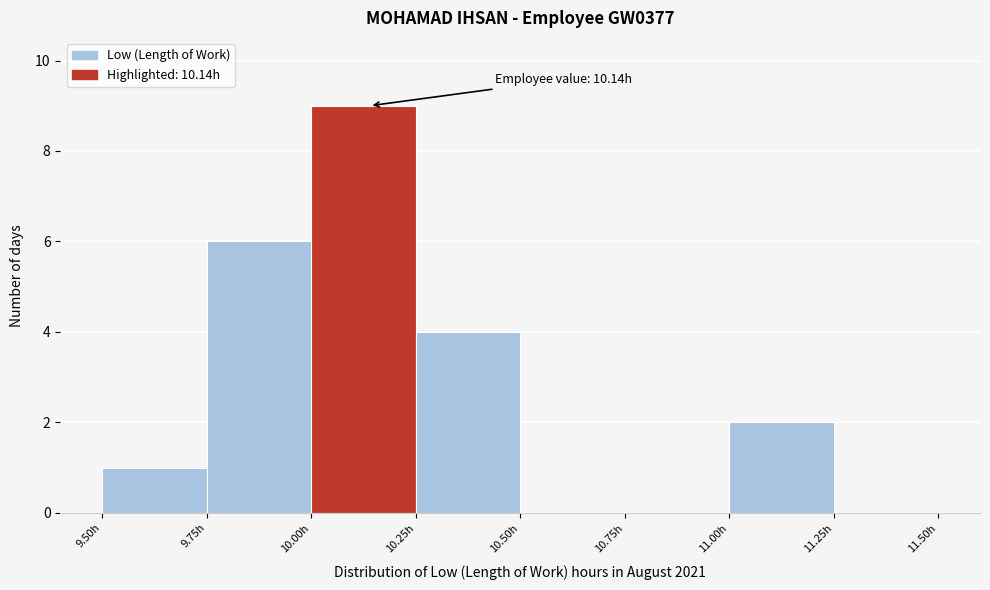

Over which range of the x-axis is the bar tallest?

10.00 to 10.25